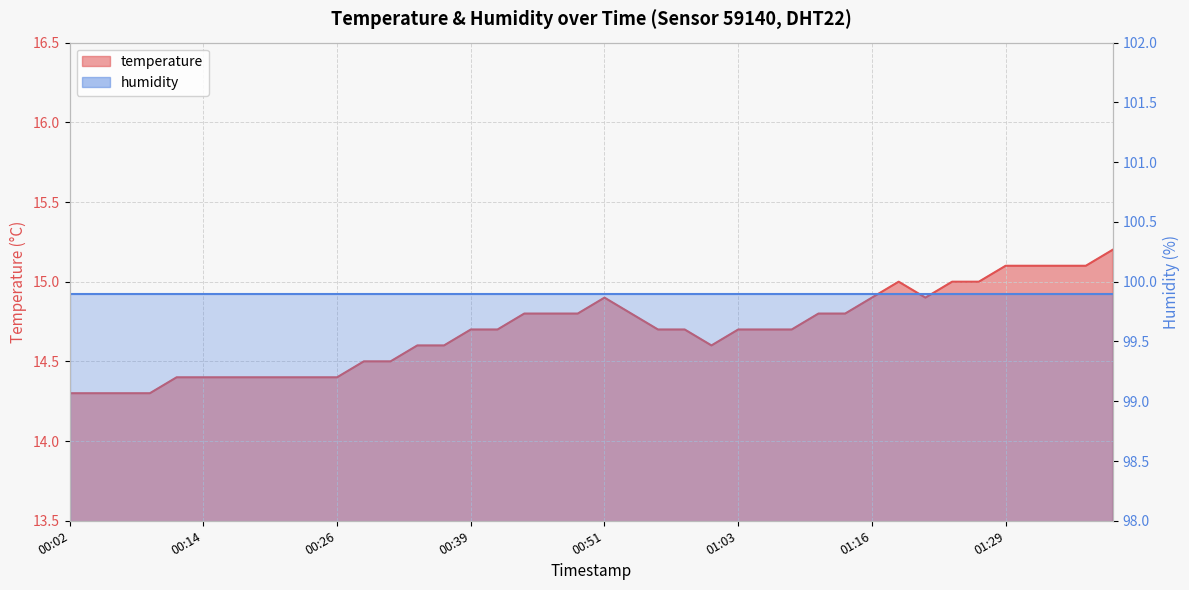

Reading right to left, extract all data points from this chart.

01:39=15.2	01:36=15.1	01:34=15.1	01:31=15.1	01:29=15.1	01:26=15.0	01:24=15.0	01:21=14.9	01:18=15.0	01:16=14.9	01:13=14.8	01:11=14.8	01:08=14.7	01:05=14.7	01:03=14.7	01:01=14.6	00:58=14.7	00:56=14.7	00:53=14.8	00:51=14.9	00:48=14.8	00:46=14.8	00:43=14.8	00:41=14.7	00:39=14.7	00:36=14.6	00:34=14.6	00:31=14.5	00:29=14.5	00:26=14.4	00:24=14.4	00:21=14.4	00:19=14.4	00:16=14.4	00:14=14.4	00:12=14.4	00:09=14.3	00:07=14.3	00:04=14.3	00:02=14.3